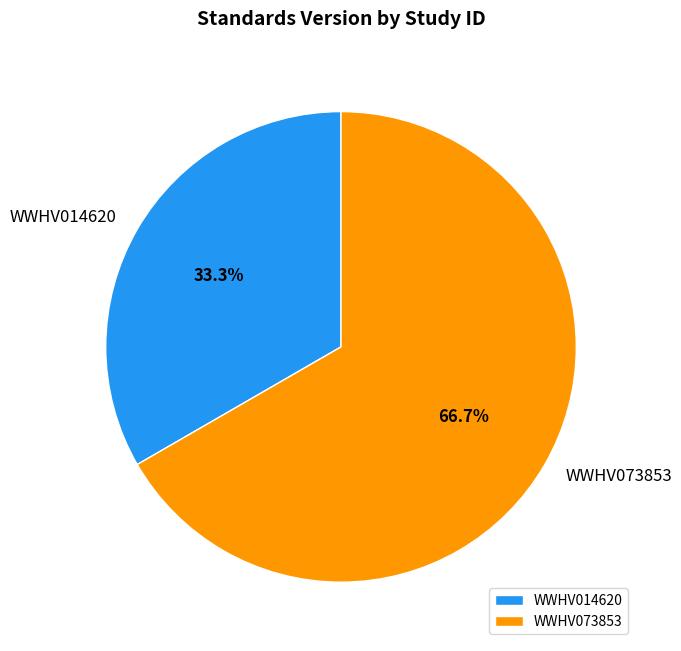

What is the total percentage of WWHV014620 and WWHV073853?

100.0%